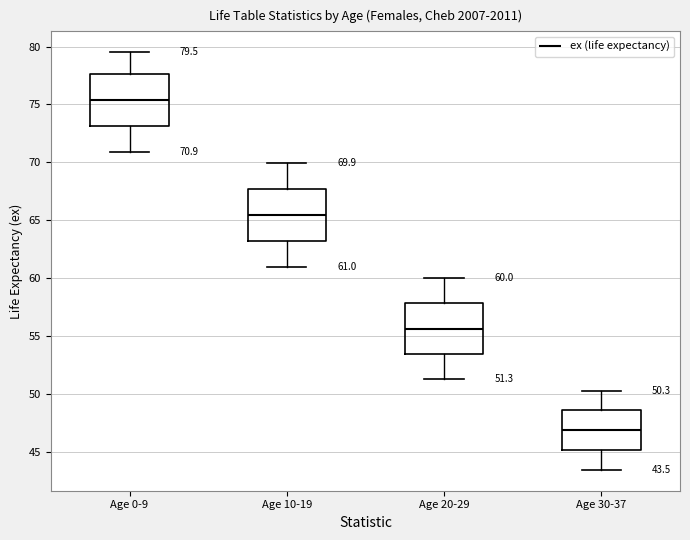

Which box has the lowest median line?

Age 30-37